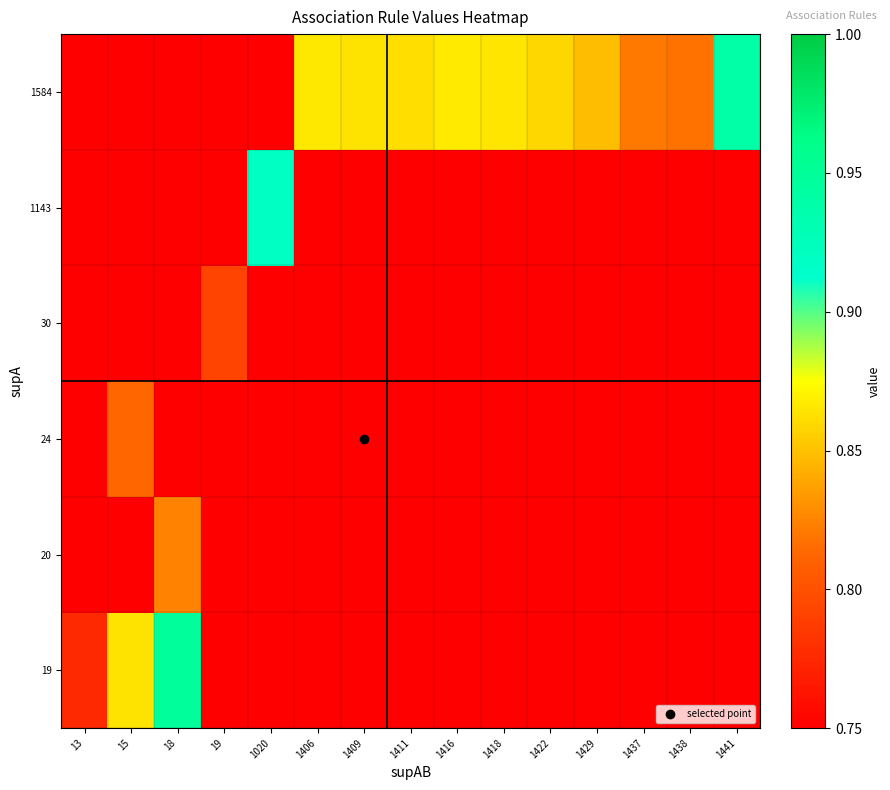

What is the difference between the highest and lowest values at 1418?

0.1